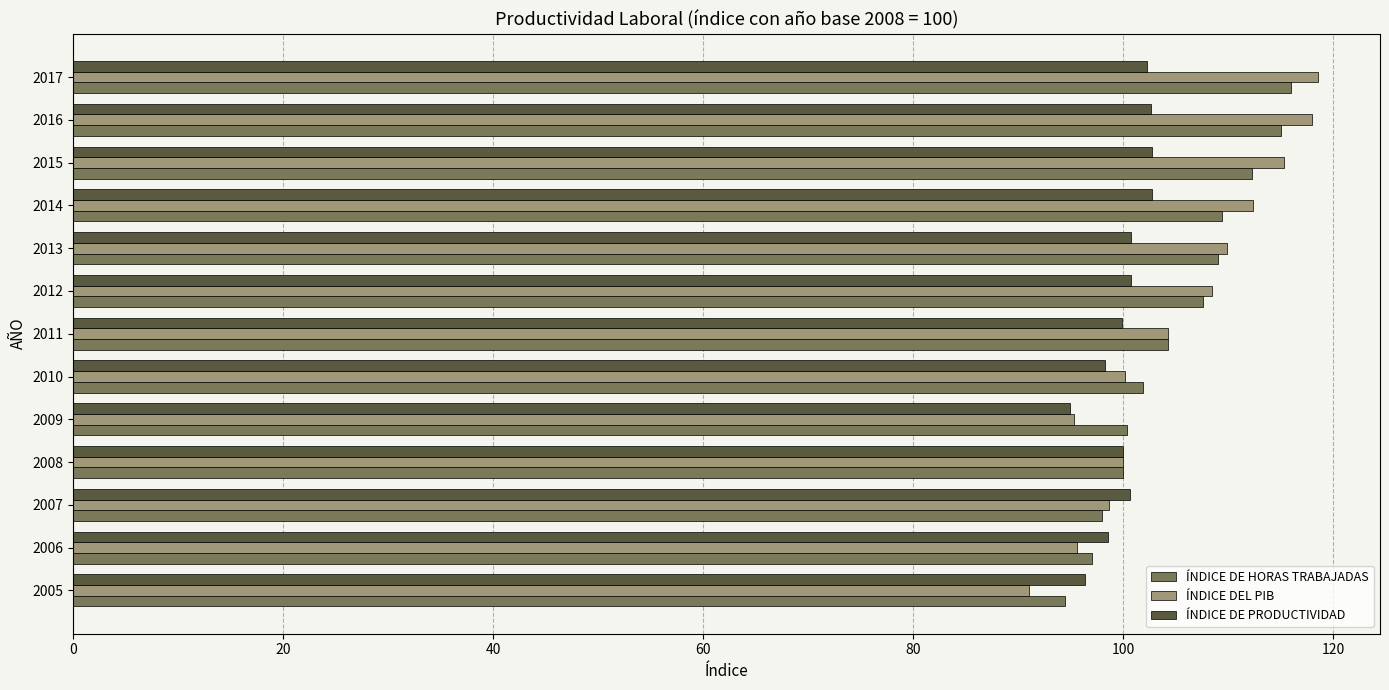

Which series has the widest spread of values?

ÍNDICE DEL PIB